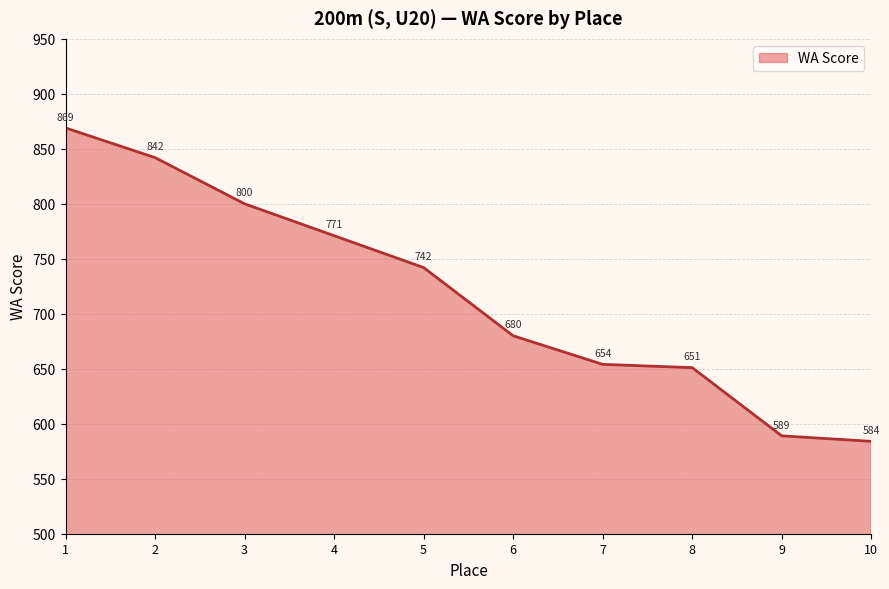

Where does the data first go above 742?

1